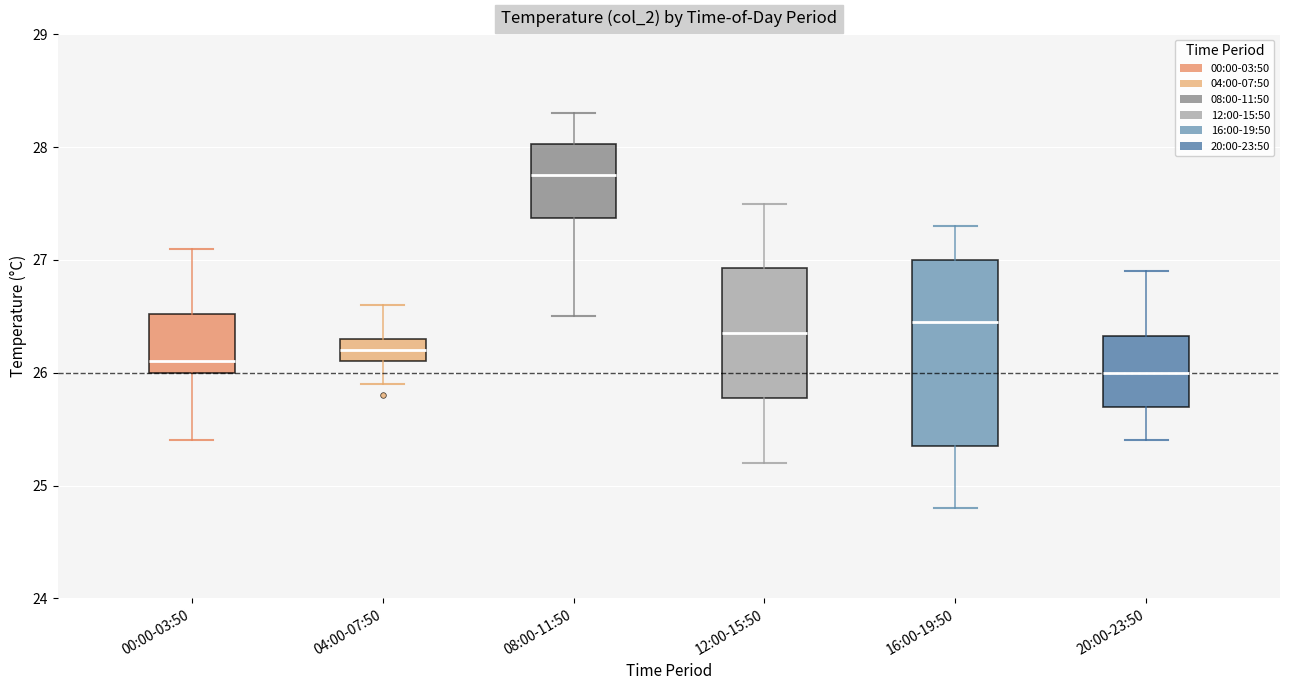

Comparing the boxes themselves (not the whiskers), which one is the tallest?

16:00-19:50